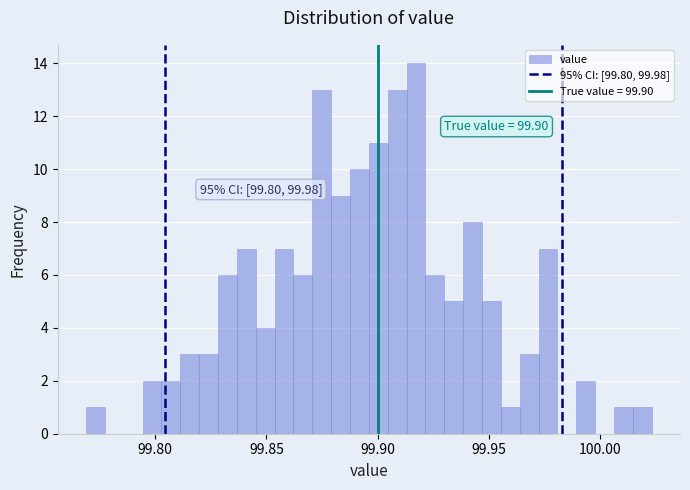

Around what value on the x-axis is the tallest bar? Give the approximate position of its centre, as read against the axis.

99.915